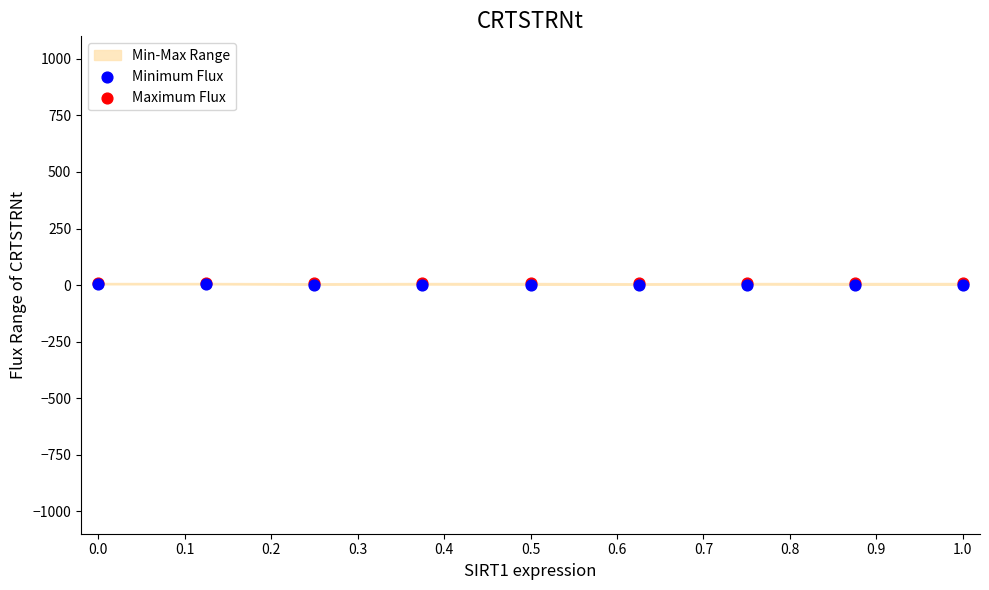

Which series contains the highest Y value?

Maximum Flux